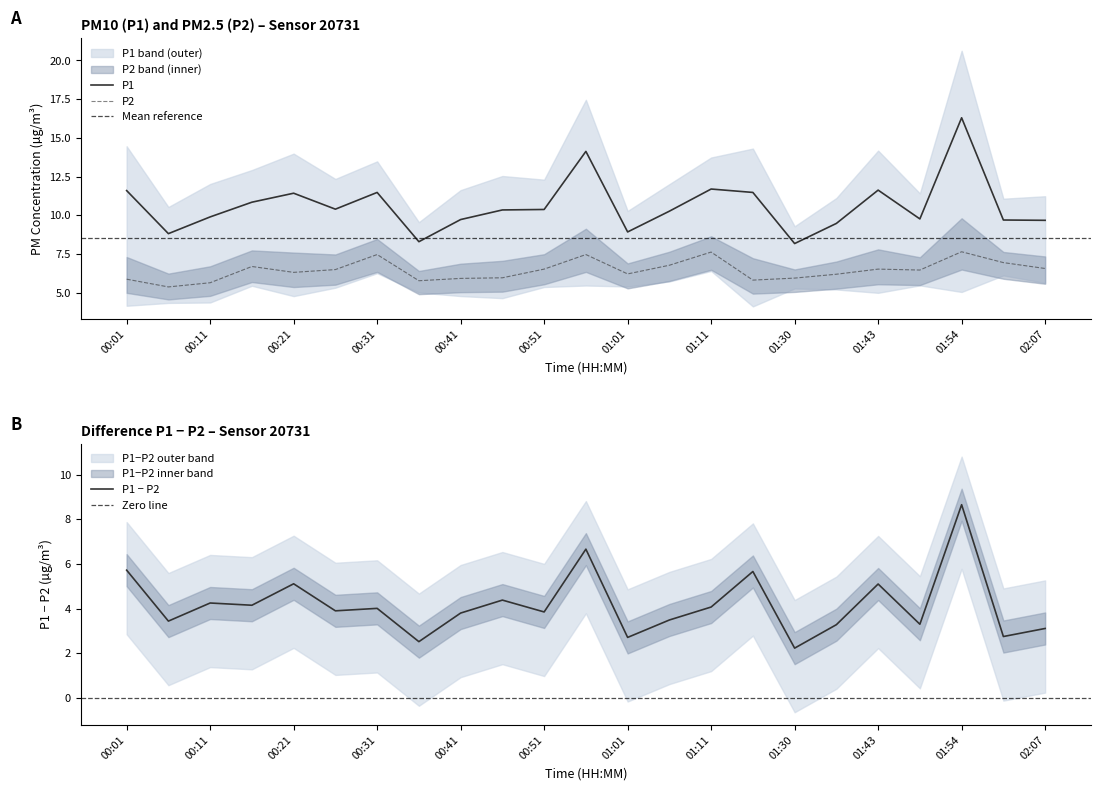

How many data points in P1 are above 10?

13